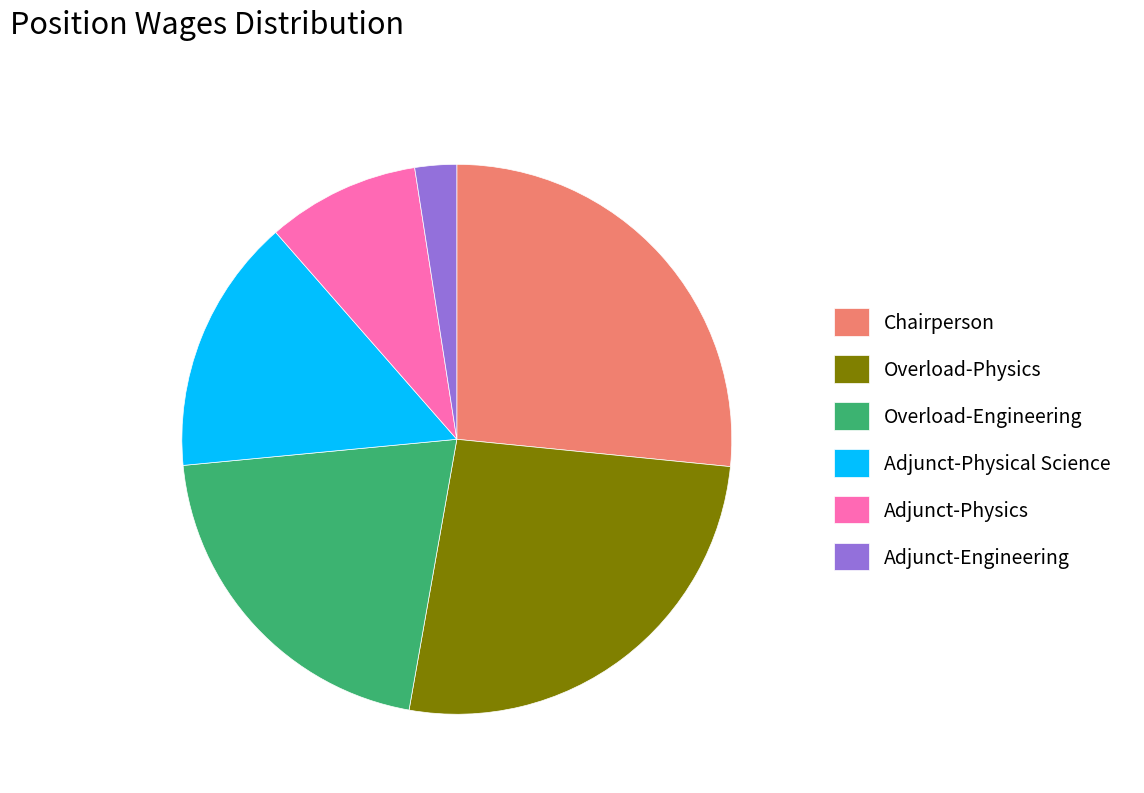

Is the sum of Adjunct-Physics and Chairperson greater than half?

No